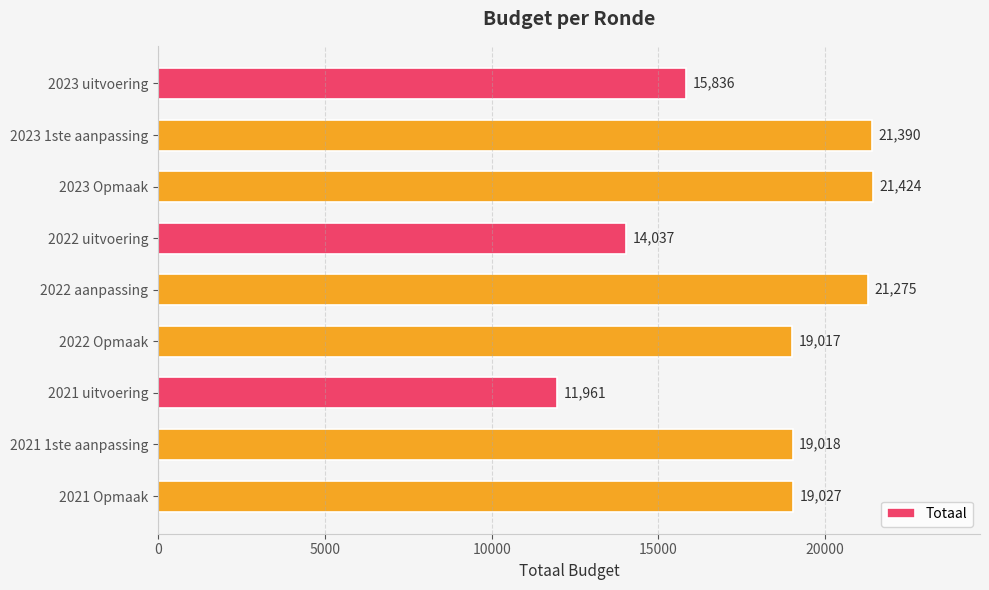

What is the label of the 5th bar from the top?

2022 aanpassing